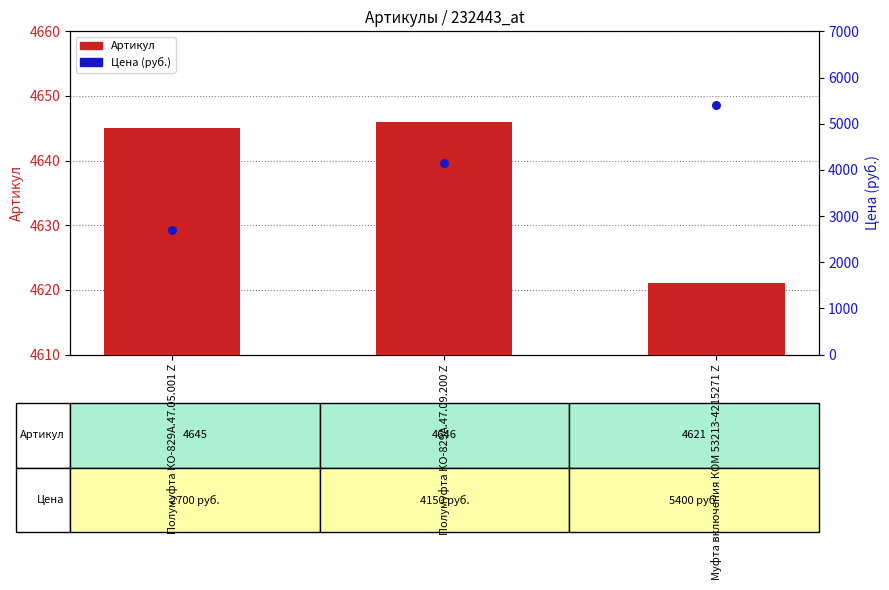

What is the total value across all series at Муфта включения КОМ 53213-4215271 Z?

10021